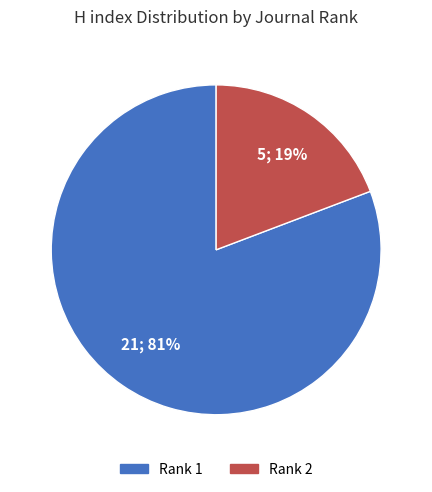

What percentage is the Rank 2 slice, to the nearest percent?

19%